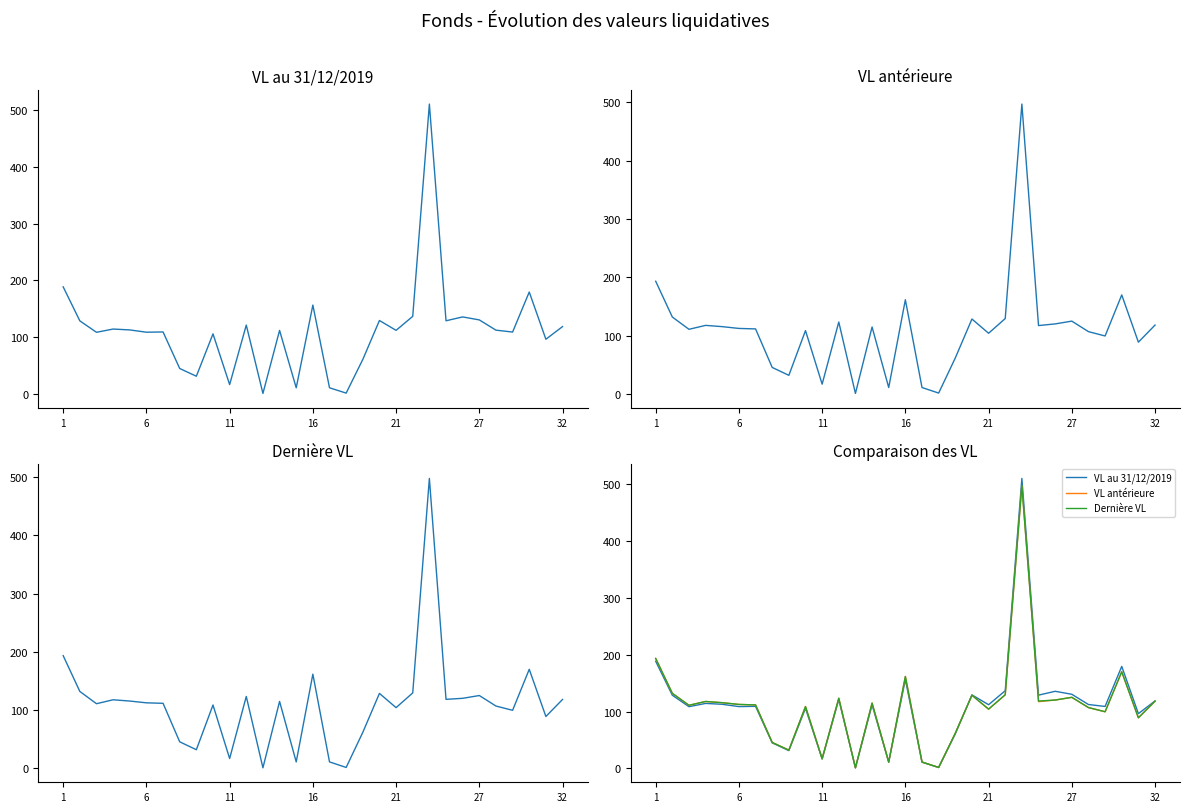

How many lines are shown in the chart?

3